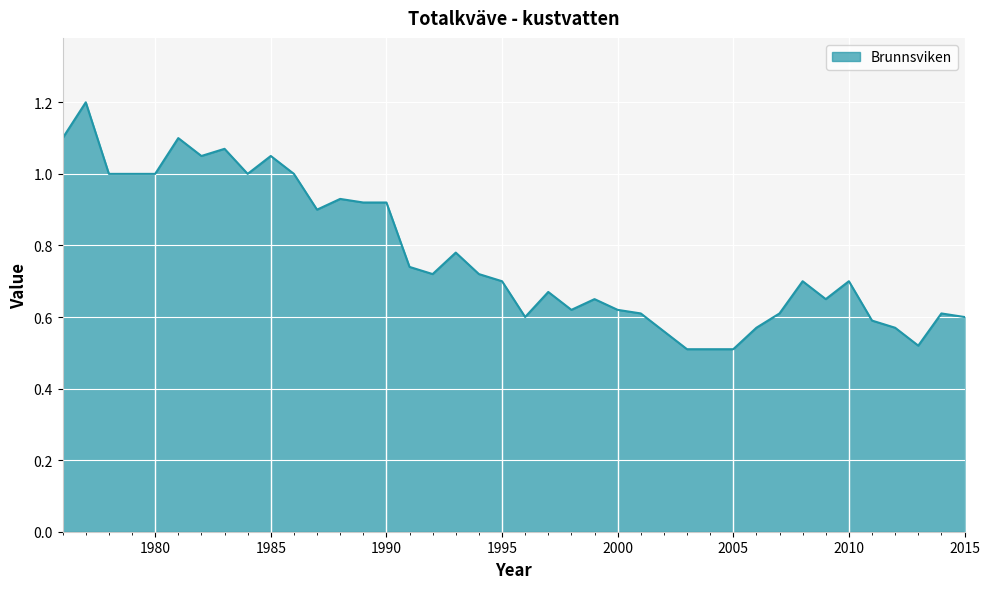

What is the greatest value displayed?

1.2